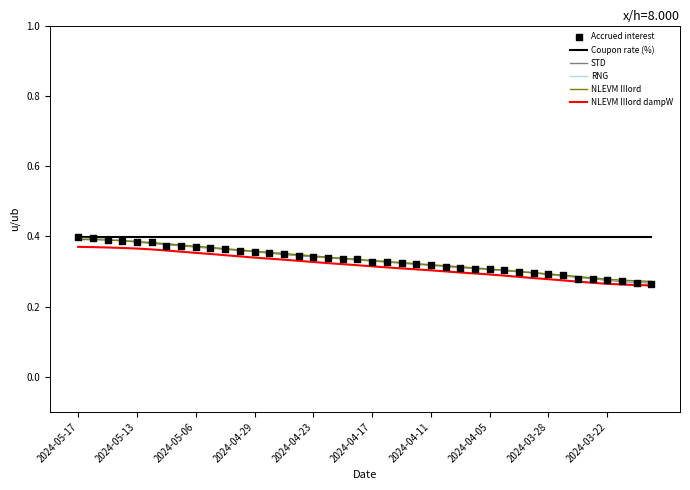

At how many categories does at least one series exceed 0?

40